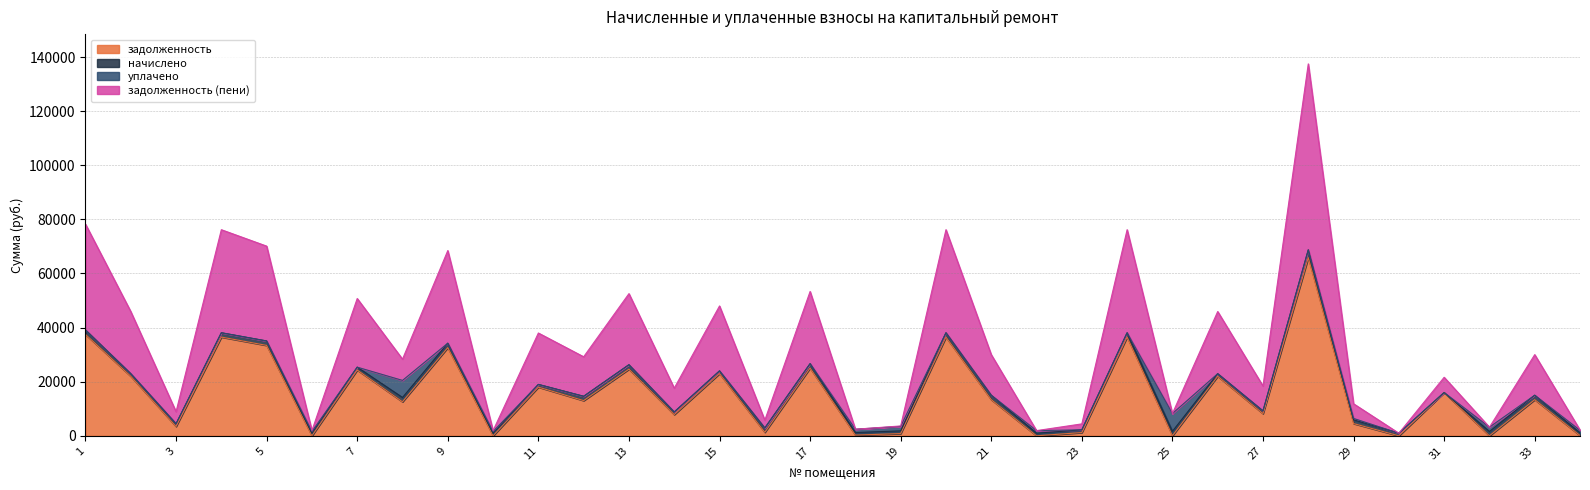

True or false: задолженность (пени) and задолженность cross at least once.

False